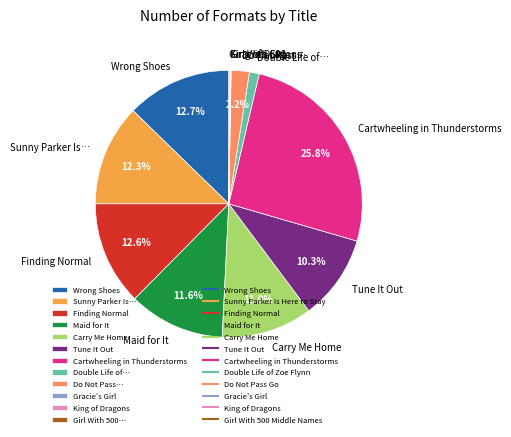

The Maid for It slice represents 22% of the pie. True or false?

False